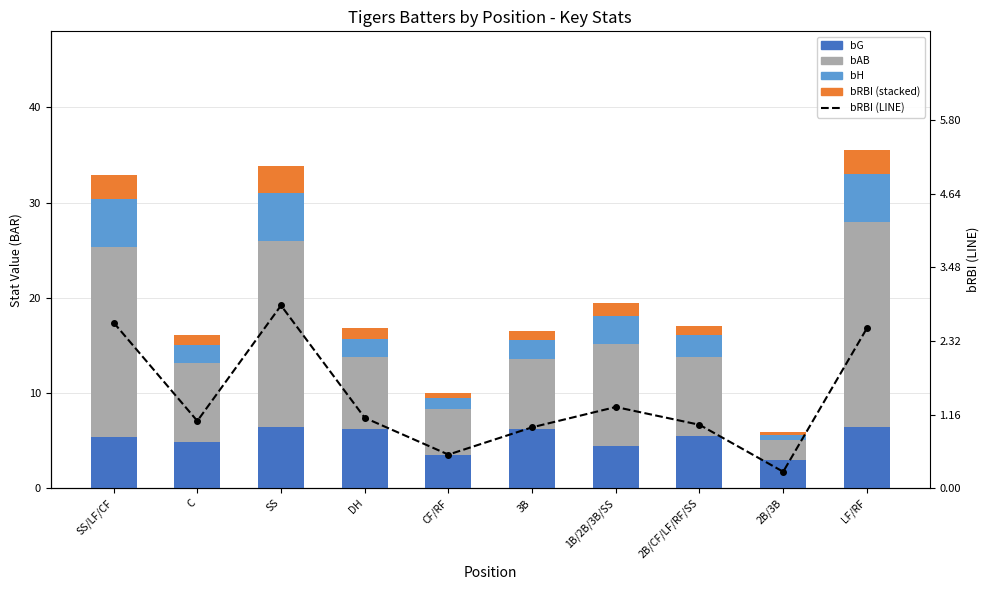

At which category does the chart reach its peak across all series?

LF/RF